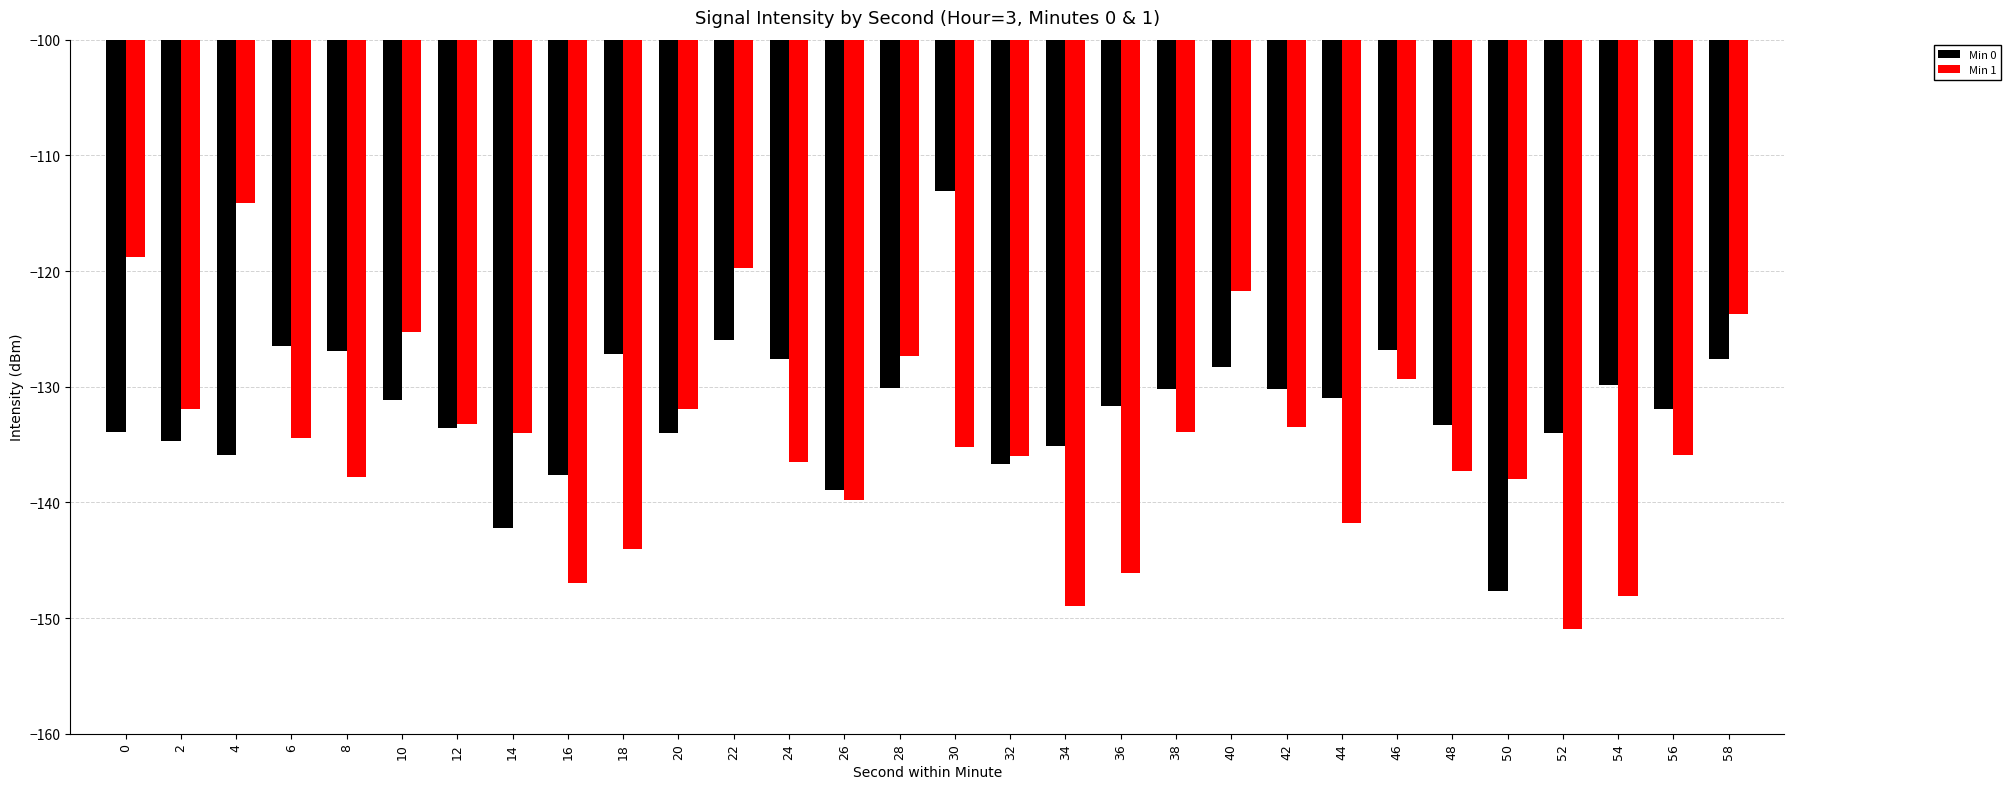

Count the number of categories in the chart.

30